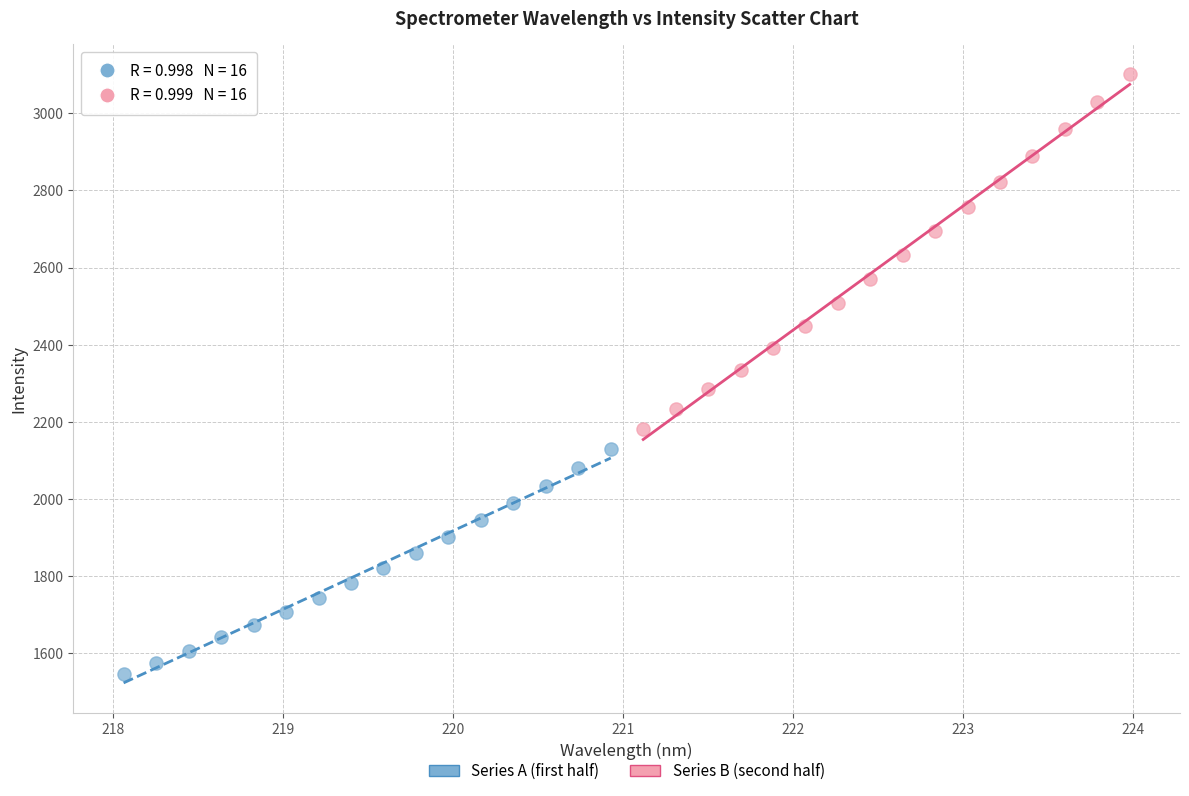

Which series has the widest spread of Y values?

Series B (second half)